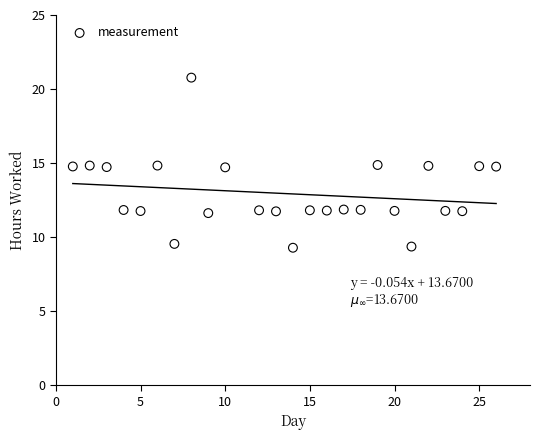

What is the range of Y values (max minus min)?

11.5